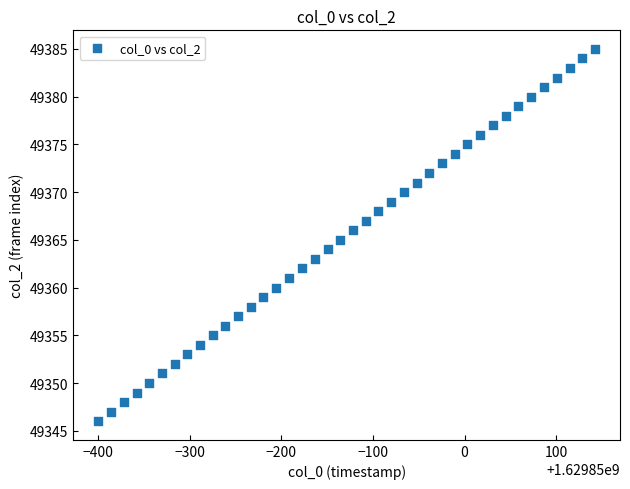

What is the range of Y values (max minus min)?

39